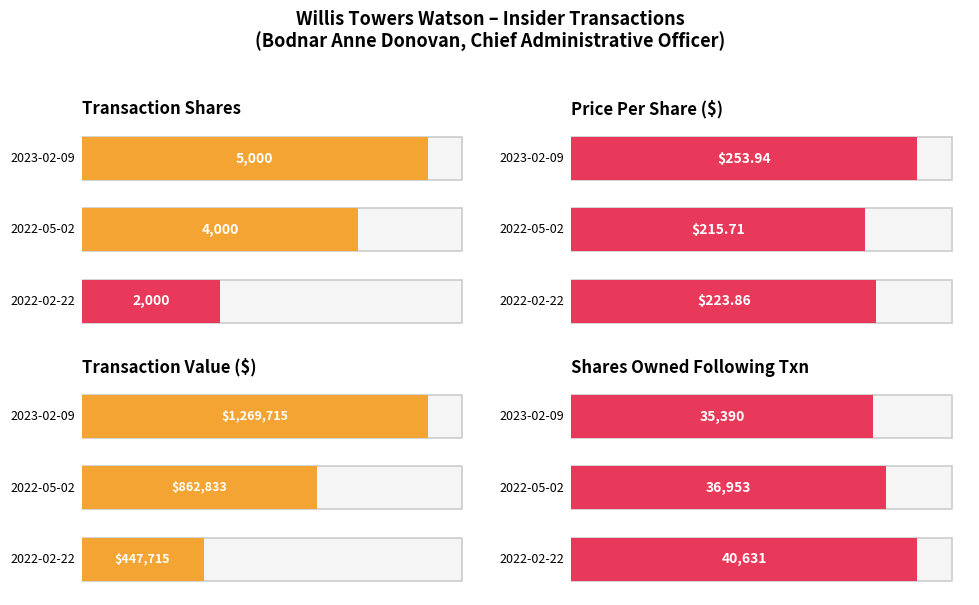

At which label is transactionShares closest to 3500?

2022-05-02